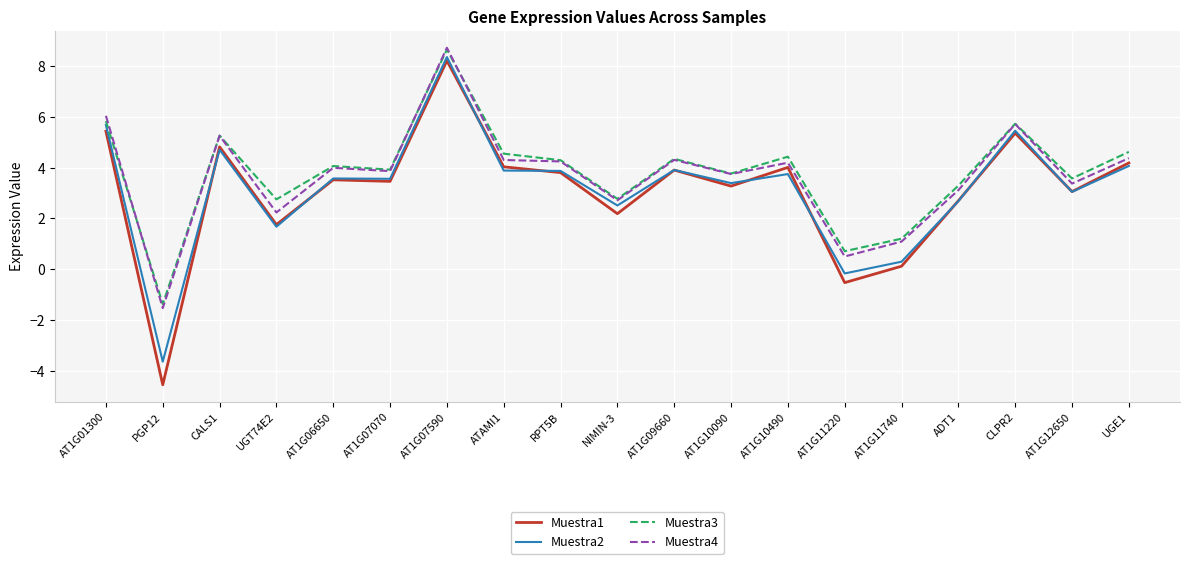

What is the sum of all Muestra4 values?

70.3